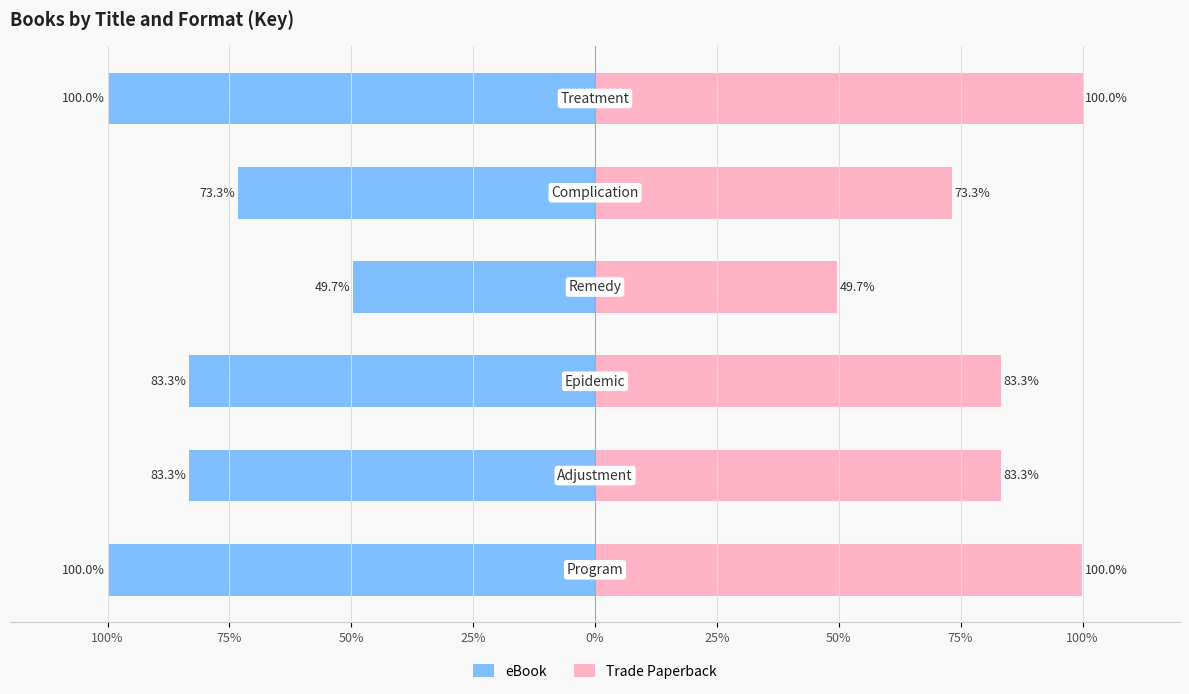

Is it true that Trade Paperback equals 100.0 at 100%?

True